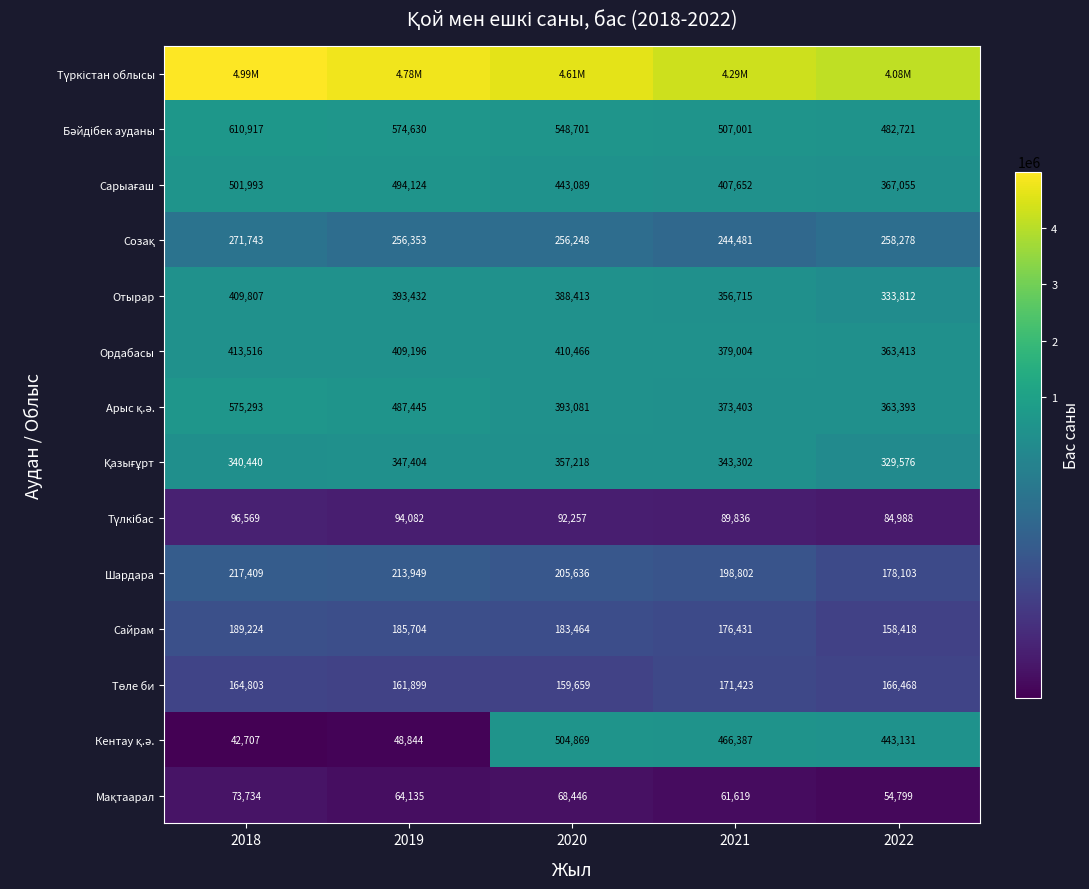

What is the difference between the second highest and second lowest values in the Отырар series?

36717